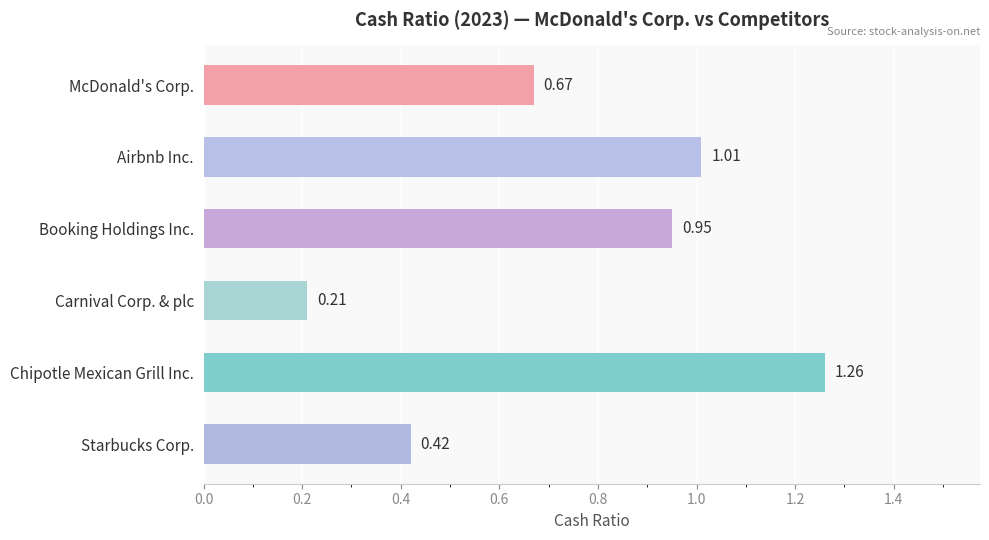

What is the label of the 6th bar from the top?

Starbucks Corp.